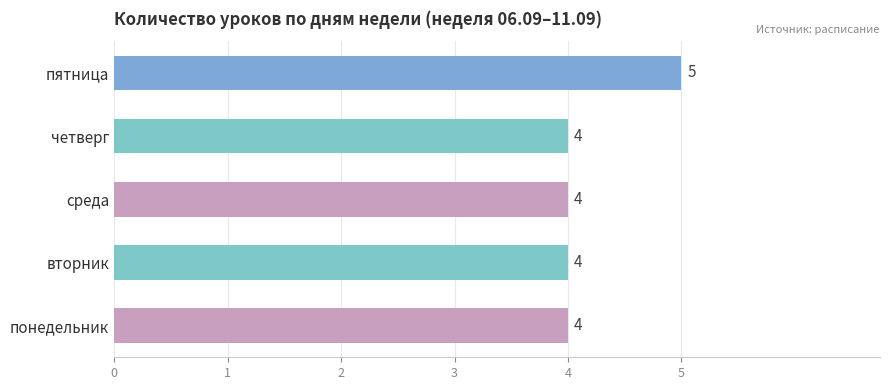

True or false: the data shows 4 at четверг.

True